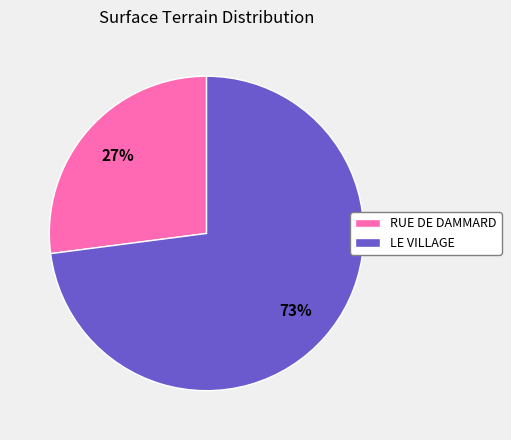

Approximately how many times larger is the value at LE VILLAGE compared to RUE DE DAMMARD?

2.7